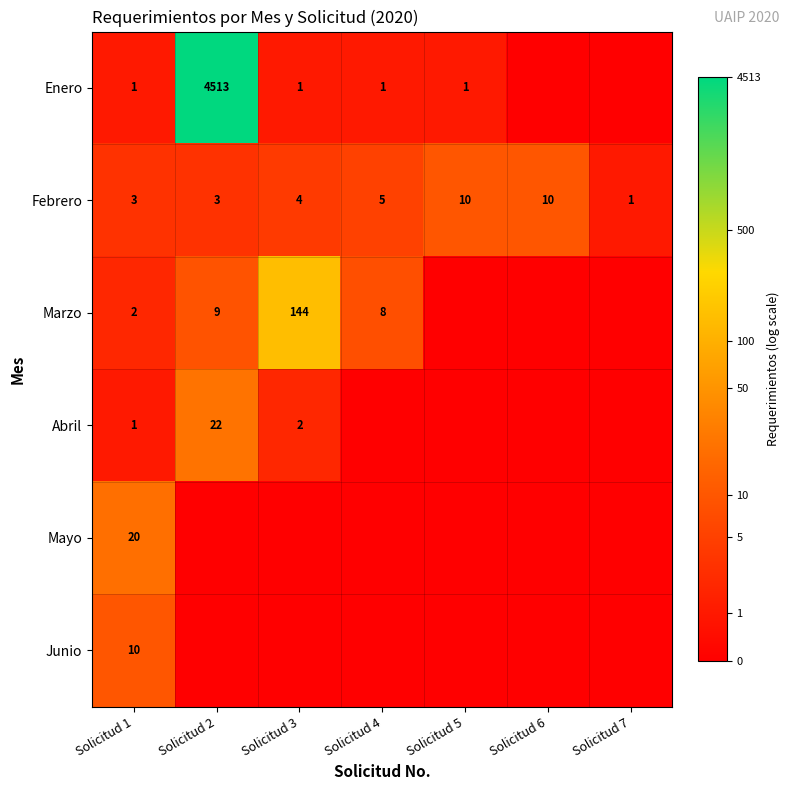

What is the total value across all series at Solicitud 1?

37